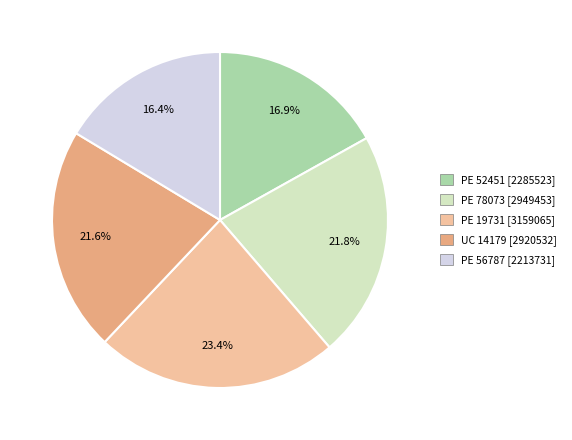

What percentage is the PE 56787 slice, to the nearest percent?

16%